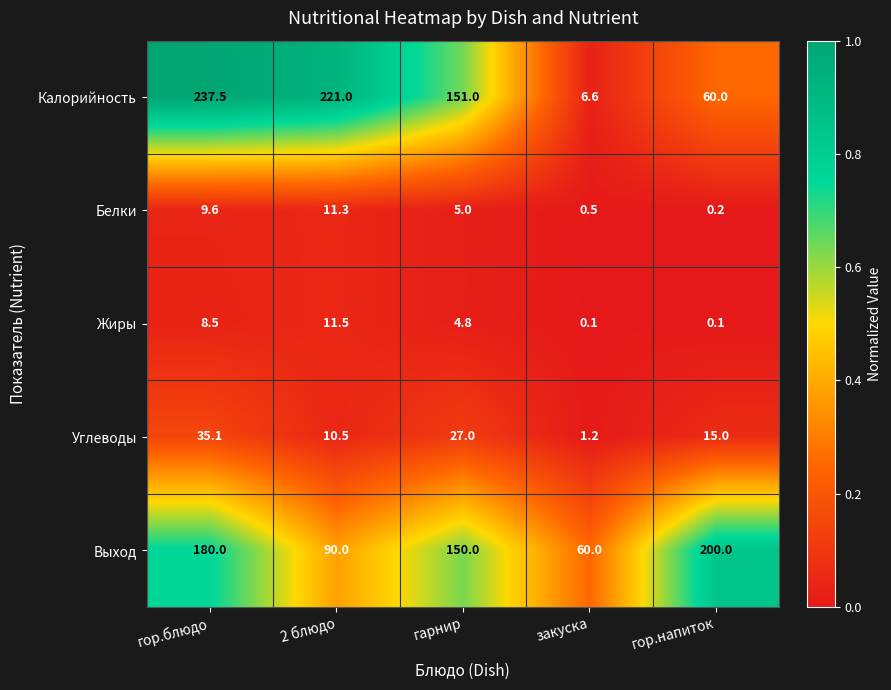

Which label corresponds to the largest value in the chart?

гор.блюдо